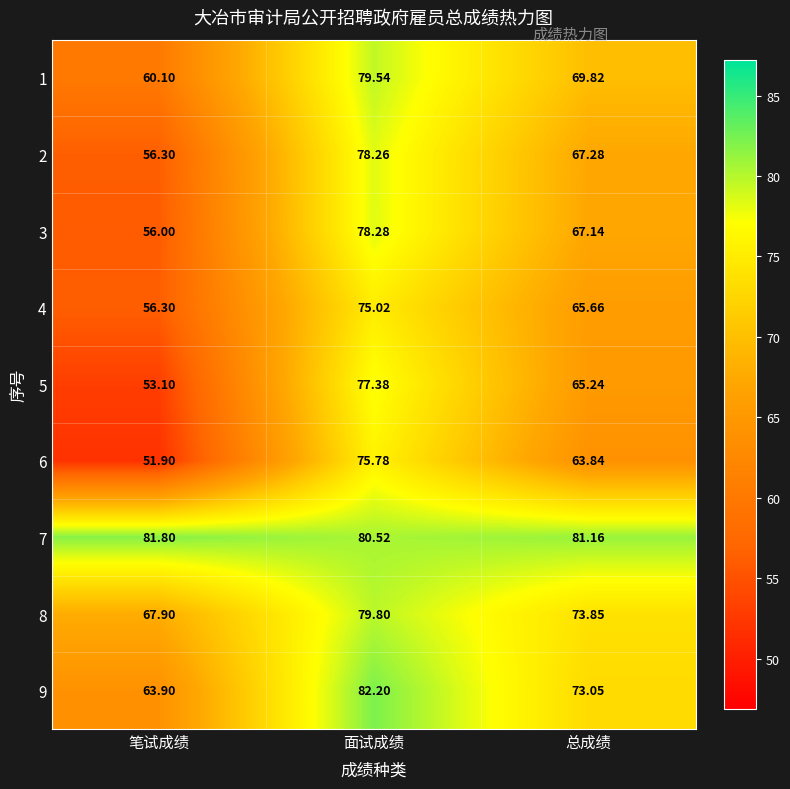

Where does the 8 series first go above 73?

面试成绩